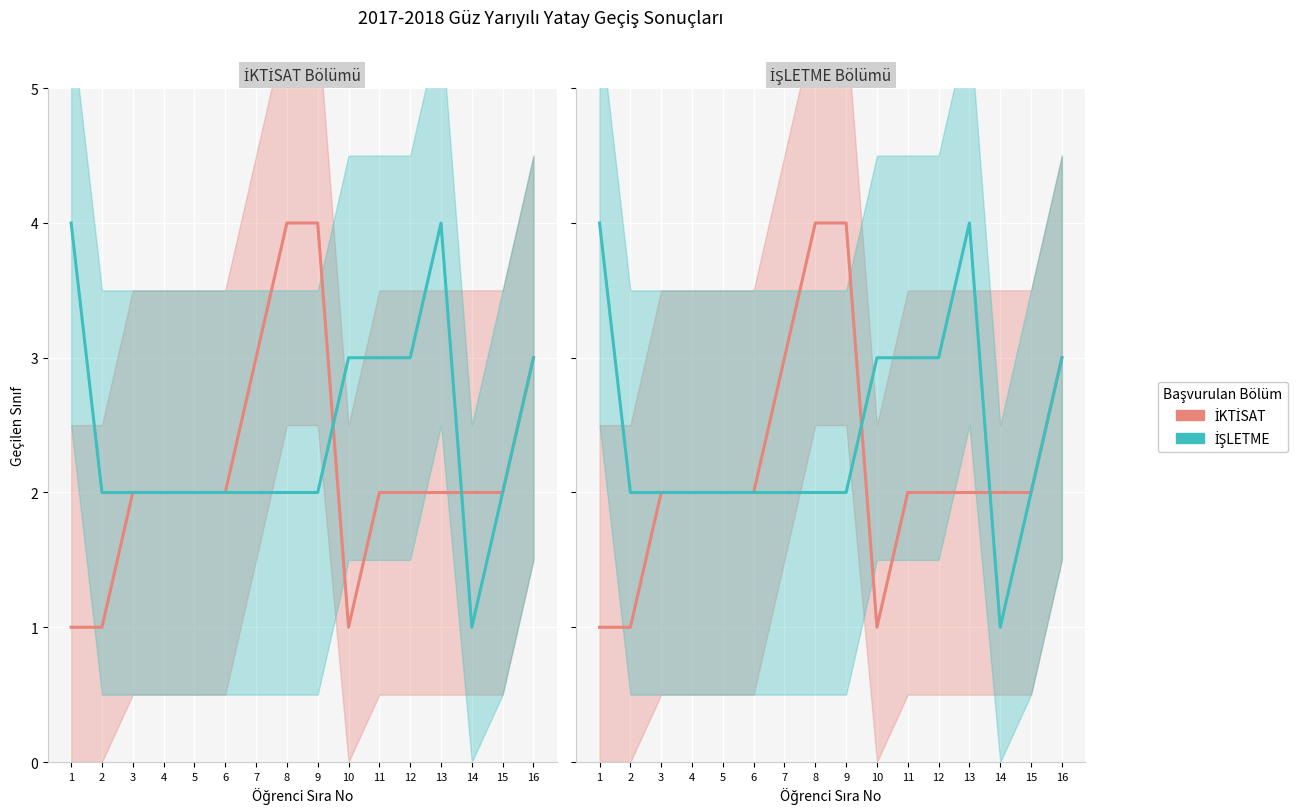

In İŞLETME, how many points are higher than both neighbors (excluding endpoints)?

1